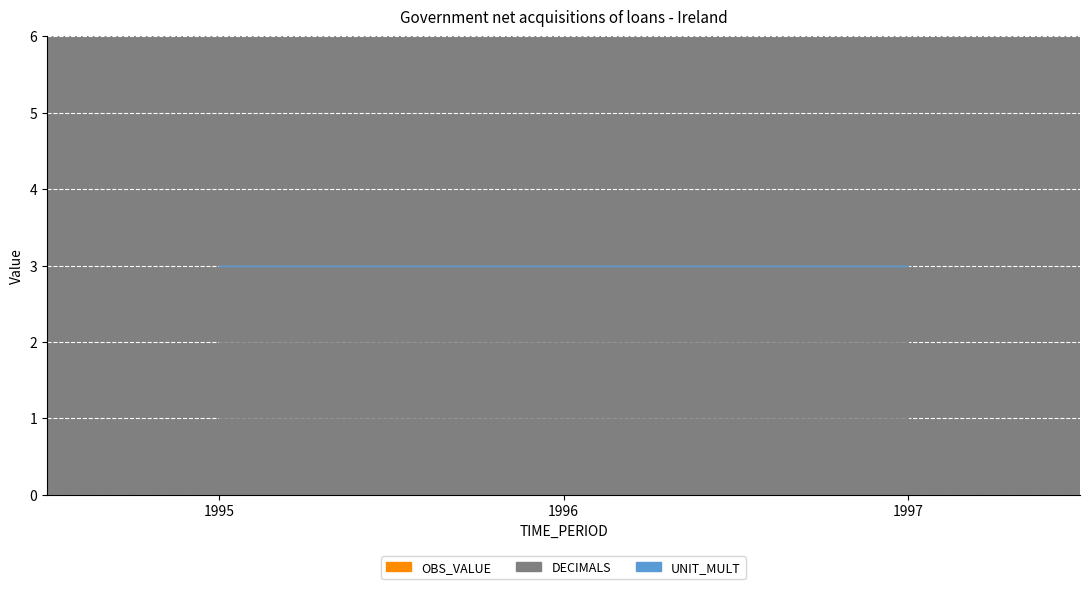

At which label does OBS_VALUE reach its peak?

1995